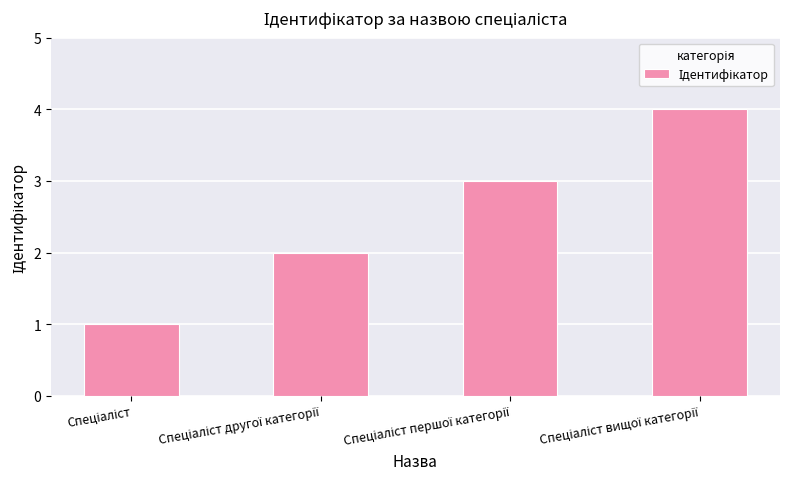

What is the difference between the maximum and minimum values?

3